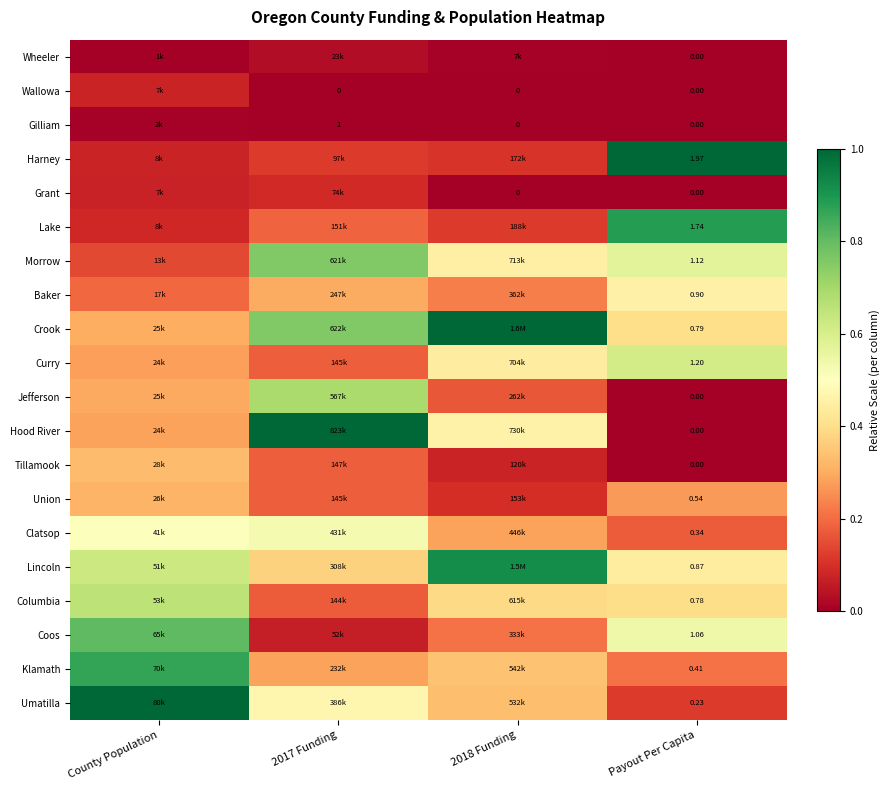

Which has a higher value, County Population or Payout Per Capita?

County Population